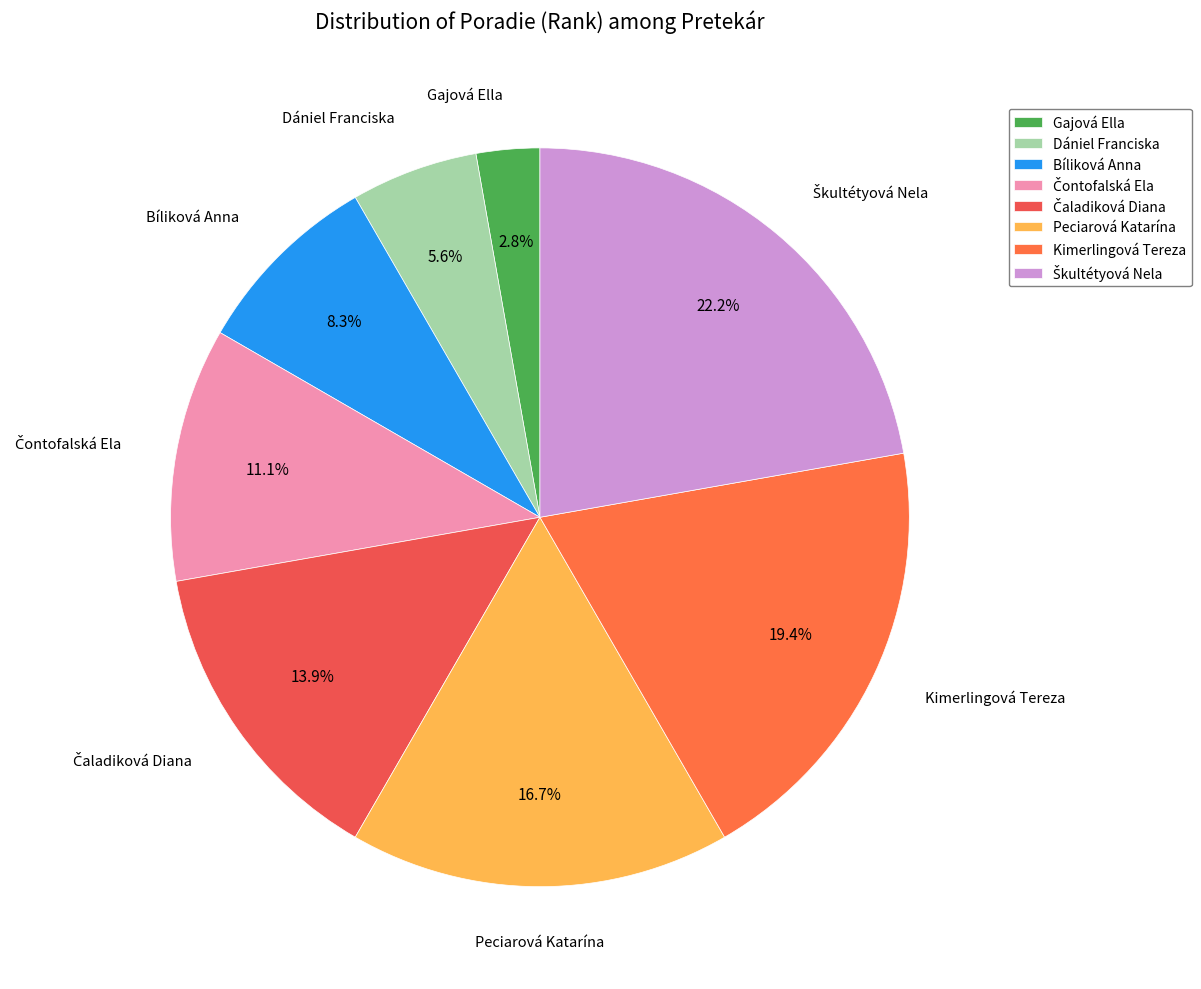

Which category has the smallest portion of the pie?

Gajová Ella